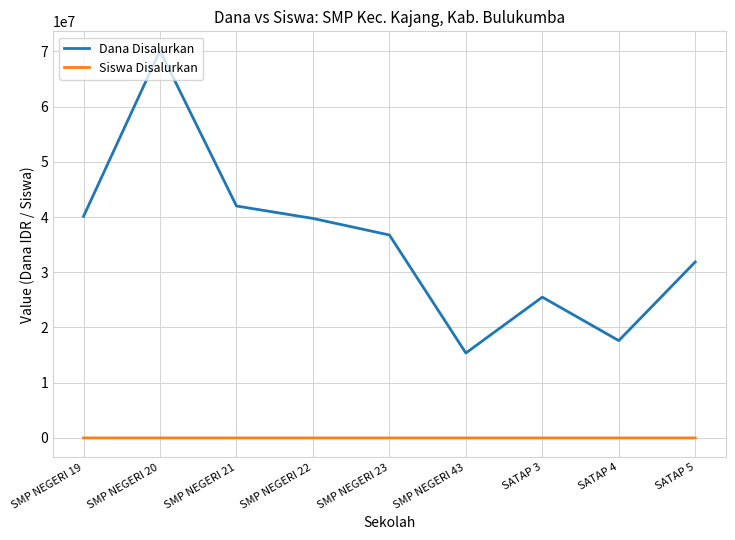

At which category is the sum across all series the highest?

SMP NEGERI 20